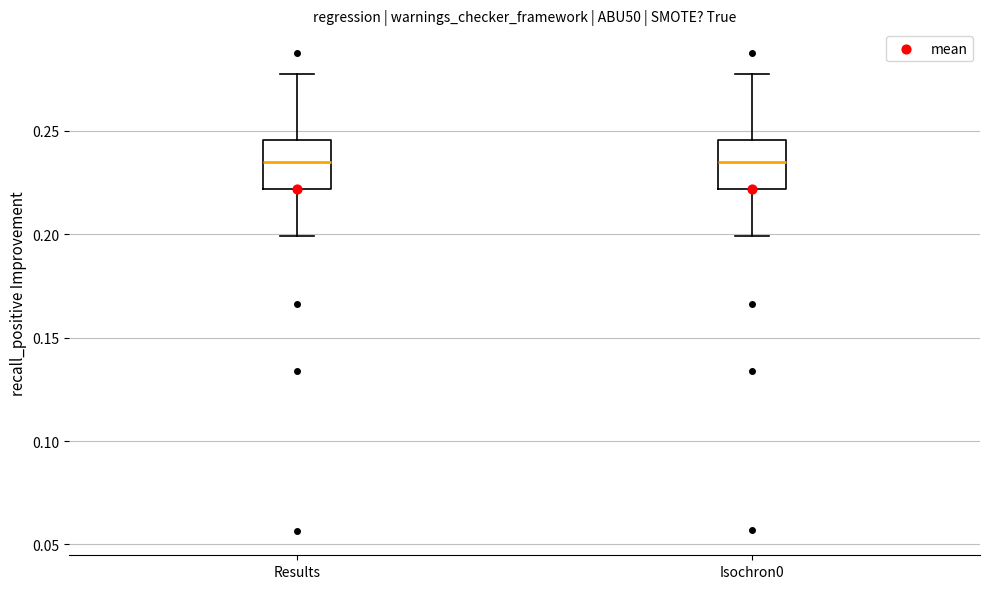

Reading left to right, read every box against the y-axis: the position of its median line, the range the box covers, and the ends of its whiskers. The values are not printed on the chart, so give them approximately, as read against the axis.

Results: median 0.235, box 0.220 to 0.245, whiskers 0.200 to 0.280
Isochron0: median 0.235, box 0.220 to 0.245, whiskers 0.200 to 0.280